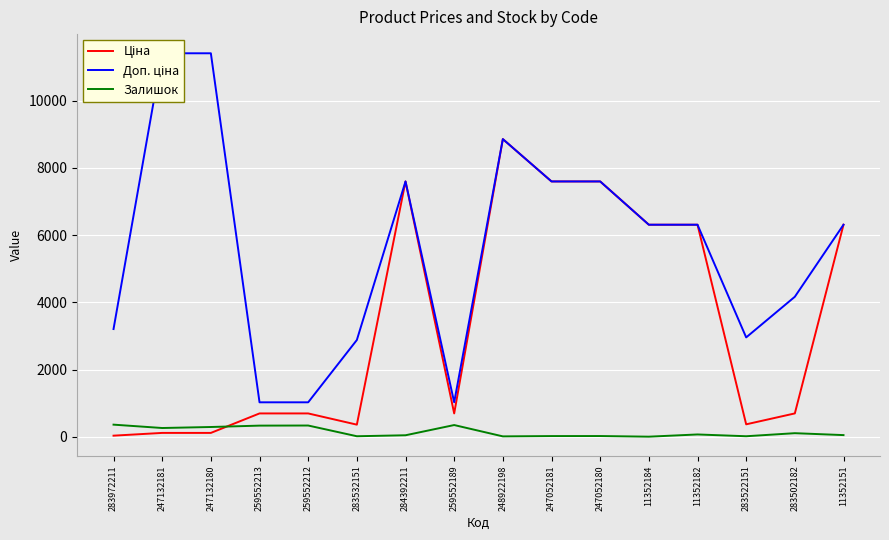

Is this an area chart (filled region under the line)?

No